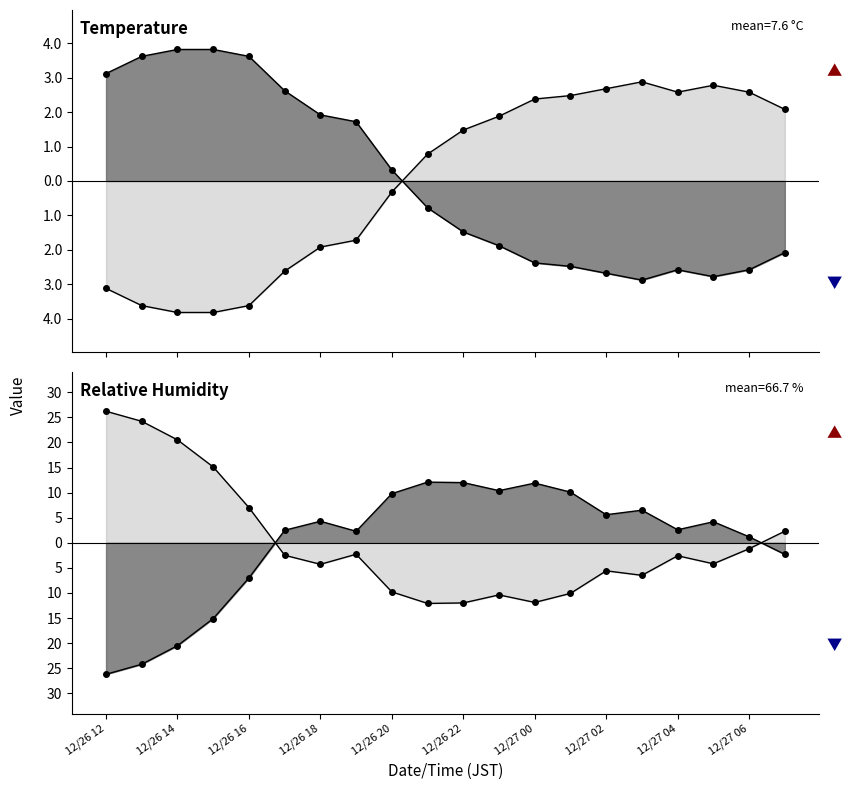

Which series has the widest spread of values?

RH